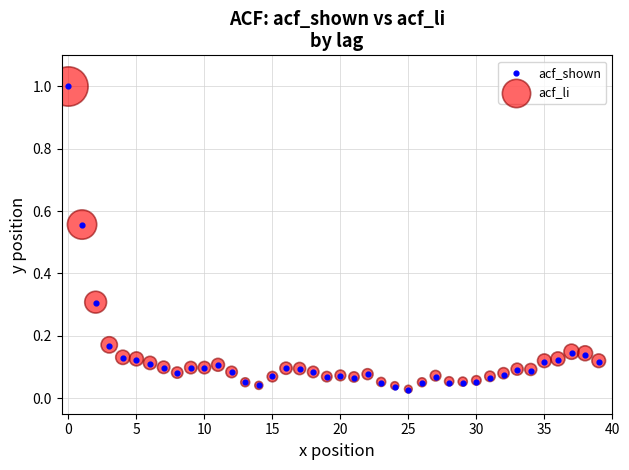

Which series has the widest spread of Y values?

acf_shown